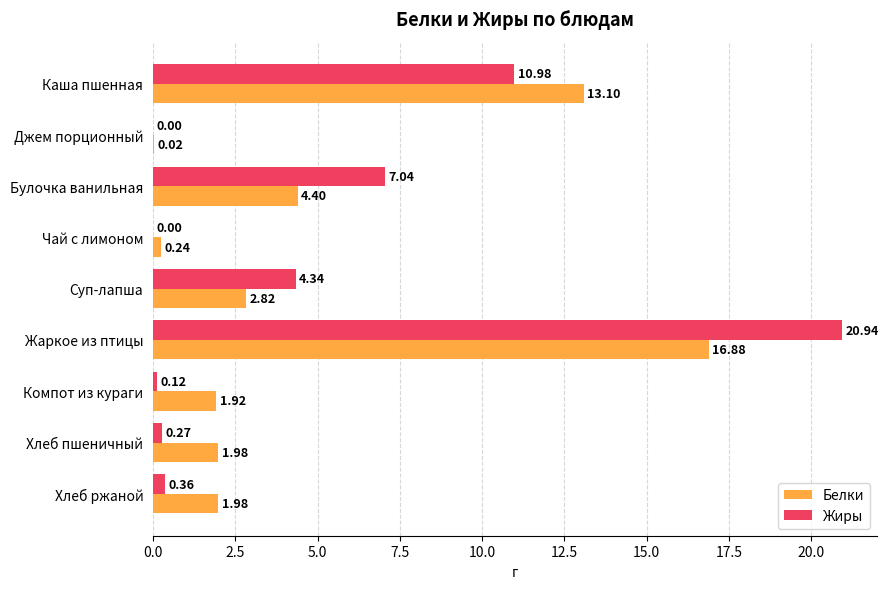

At which label does Жиры reach its peak?

Жаркое из птицы